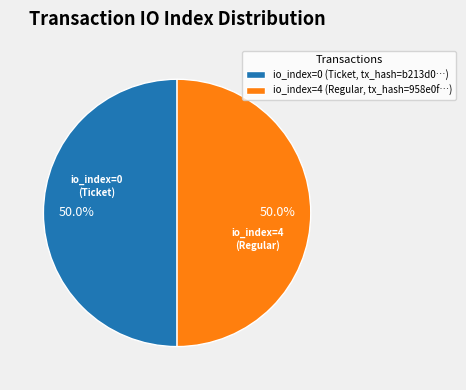

Count the number of slices in the pie.

2